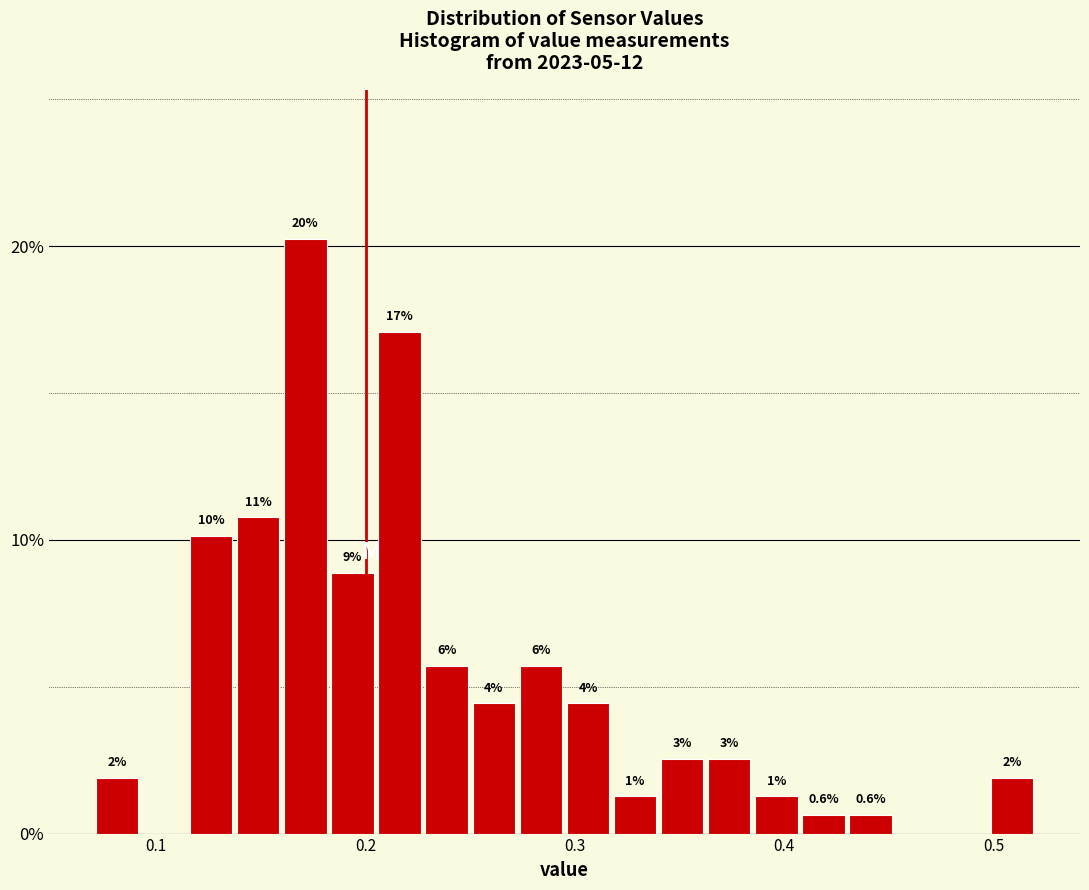

Around what value on the x-axis is the tallest bar? Give the approximate position of its centre, as read against the axis.

0.17